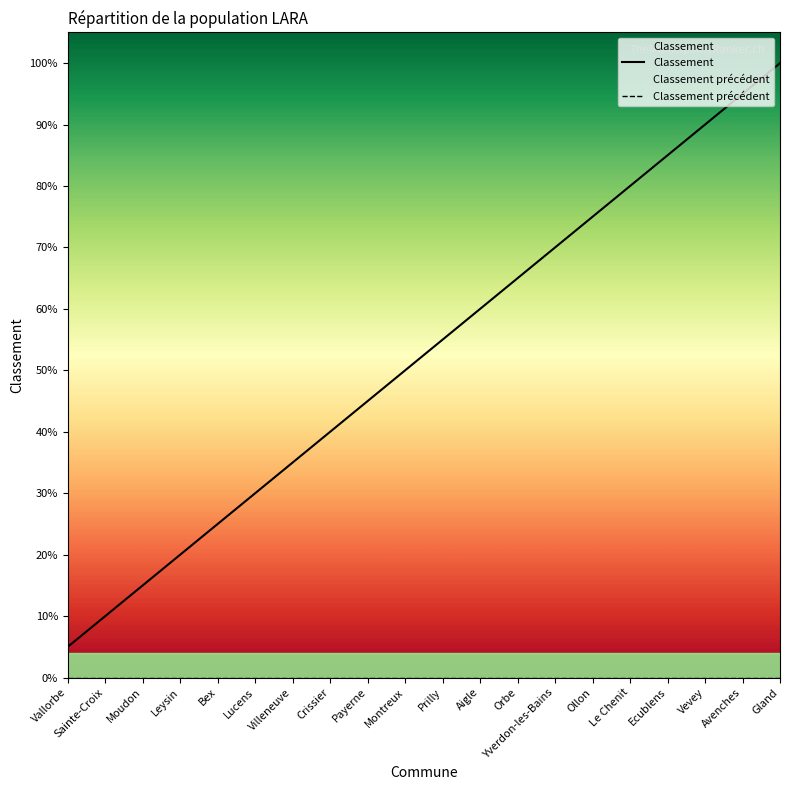

Is the value of Classement at Avenches greater than the value of Classement précédent at Bex?

Yes